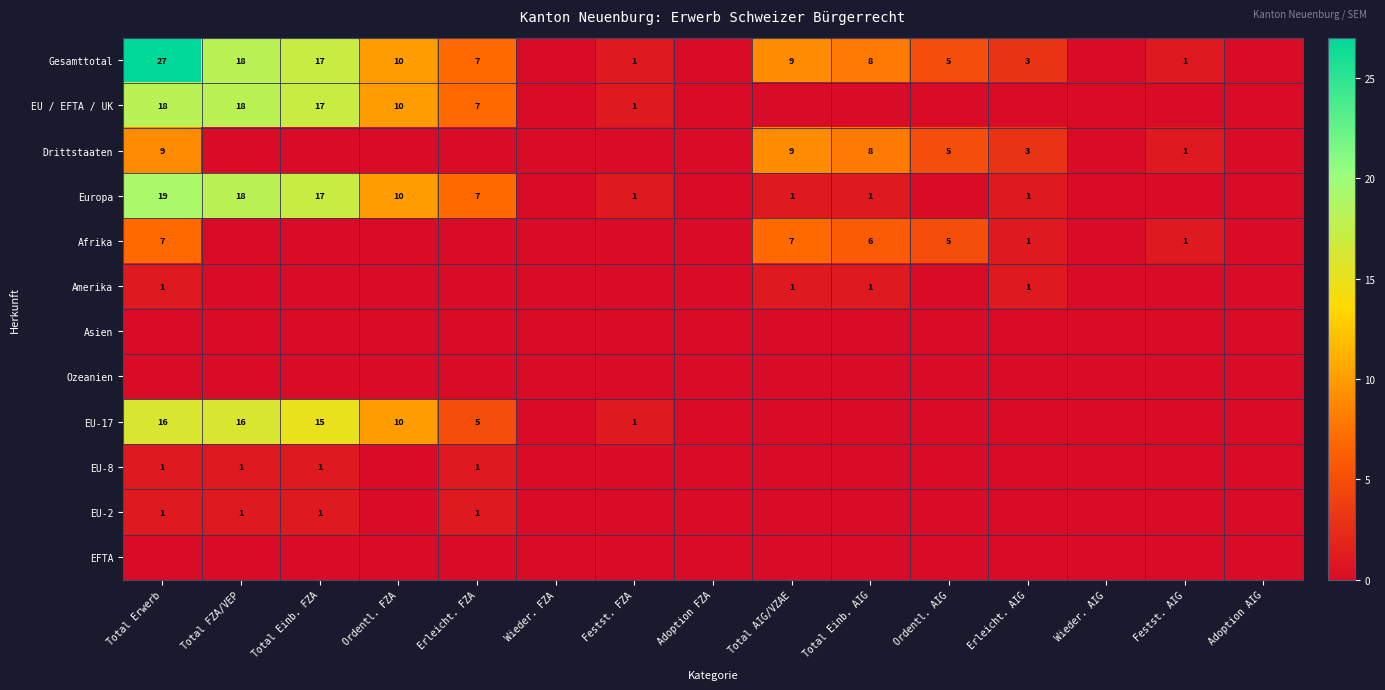

True or false: Afrika has a value of 5 at Ordentl. AIG.

True